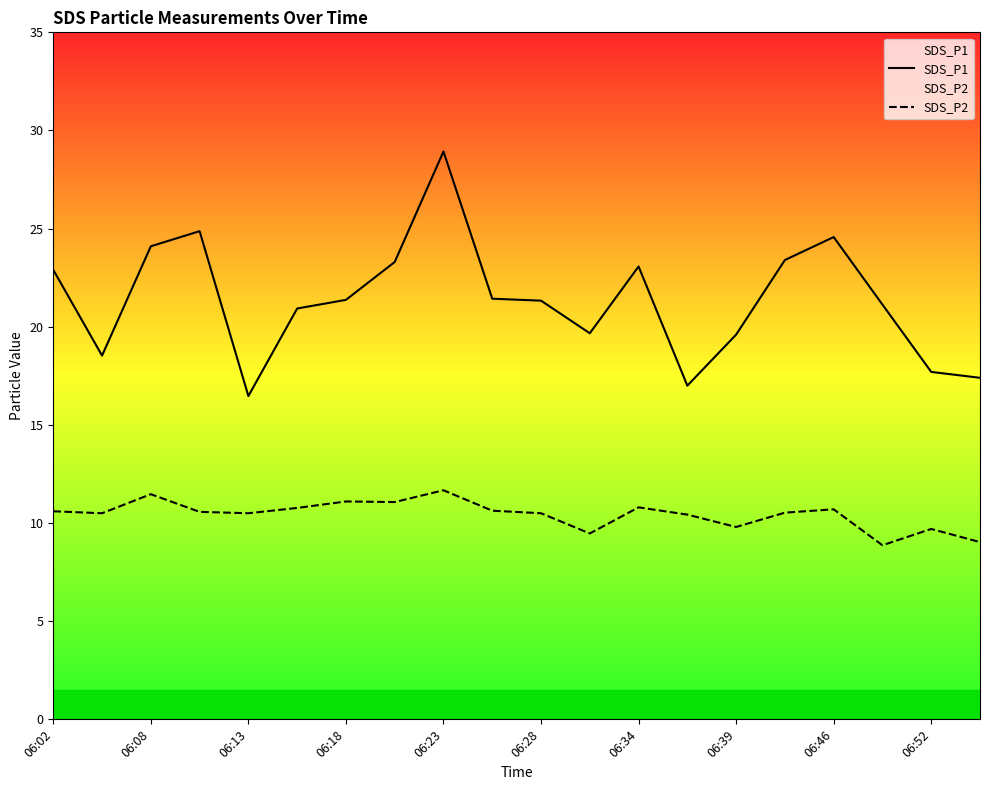

Which category has the lowest value in the SDS_P1 series?

06:13